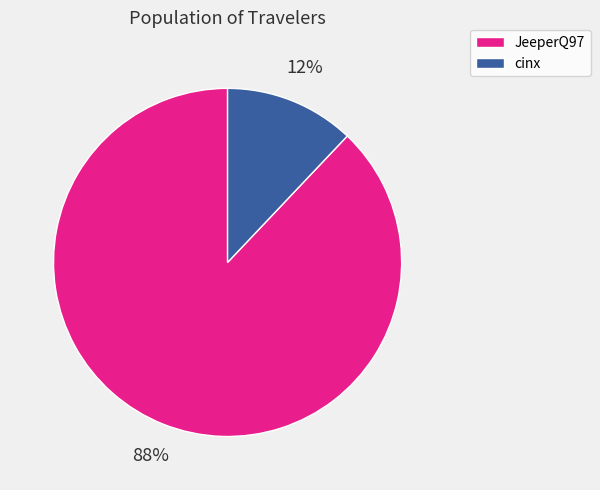

Which slice is the smallest?

cinx